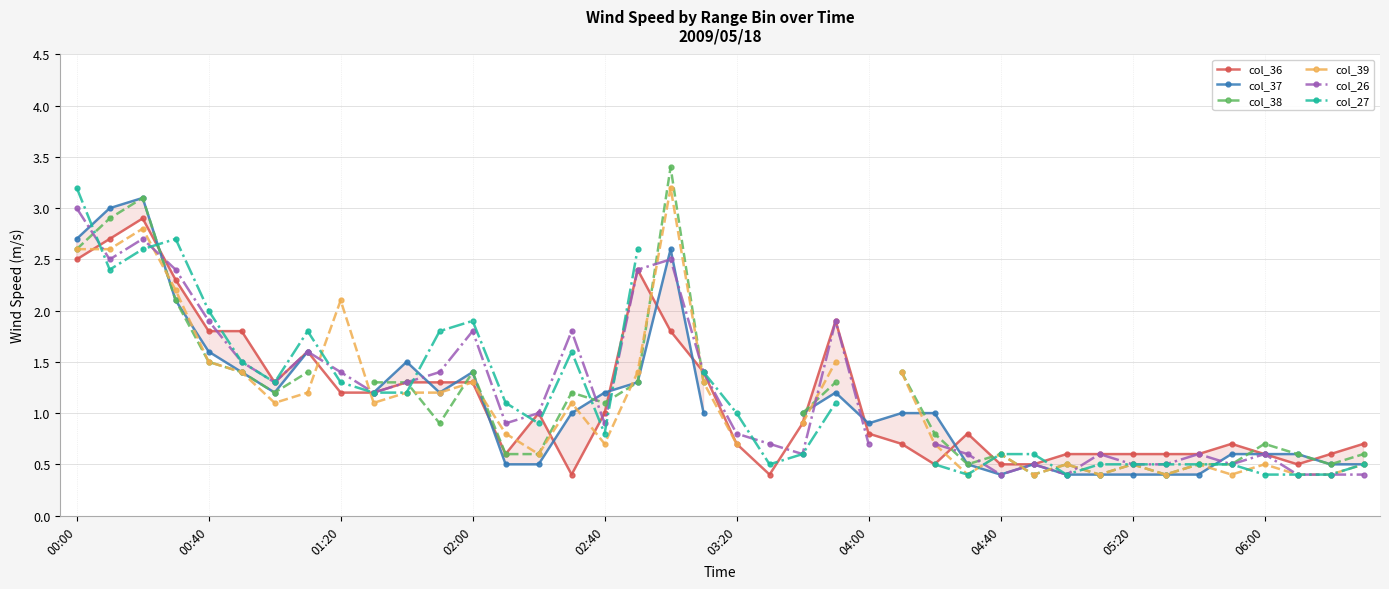

What is the lowest value of the col_36 series?

0.4